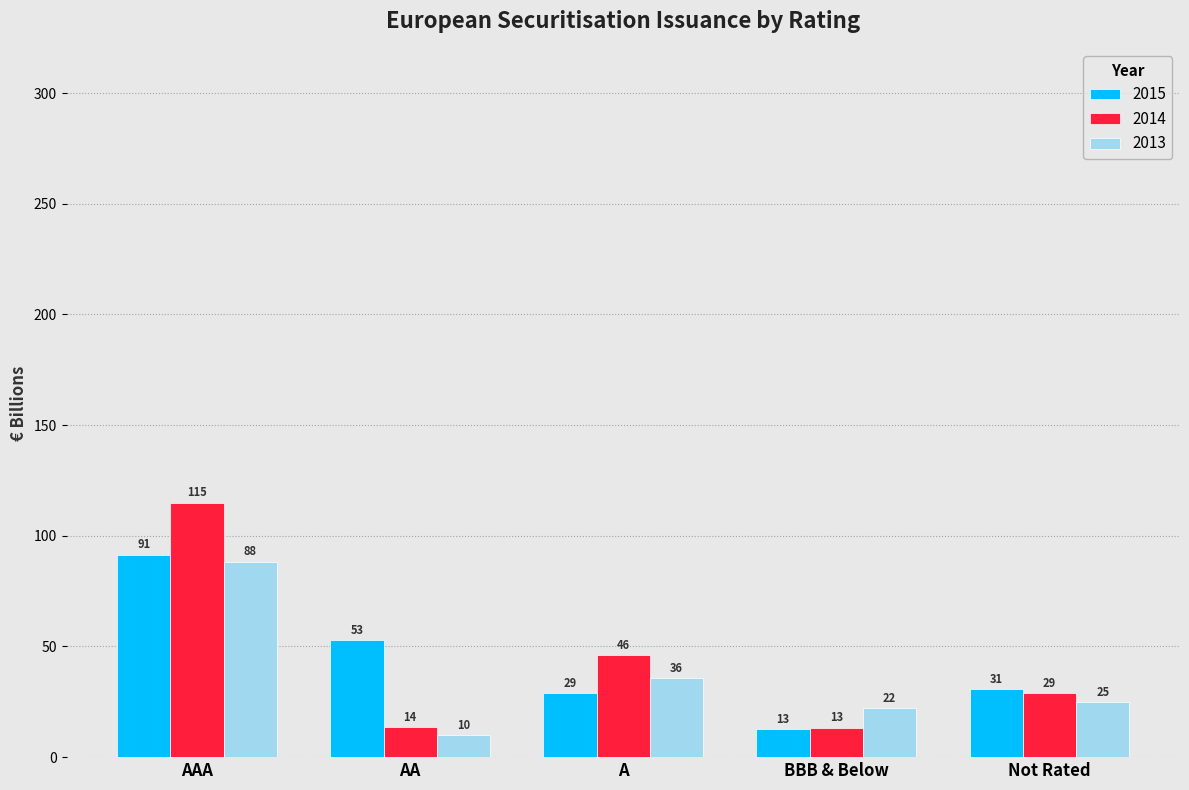

What is the approximate value of 2013 at Not Rated?

24.7